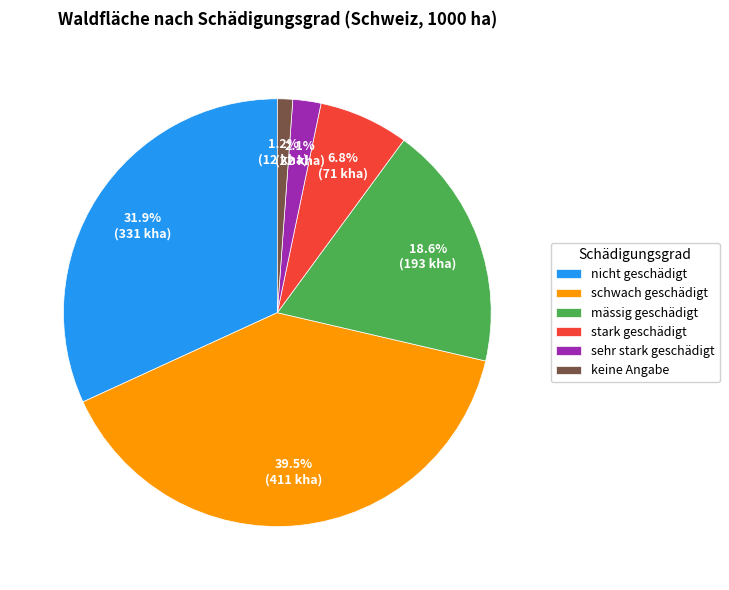

Approximately how many times larger is the value at sehr stark geschädigt compared to schwach geschädigt?

0.1